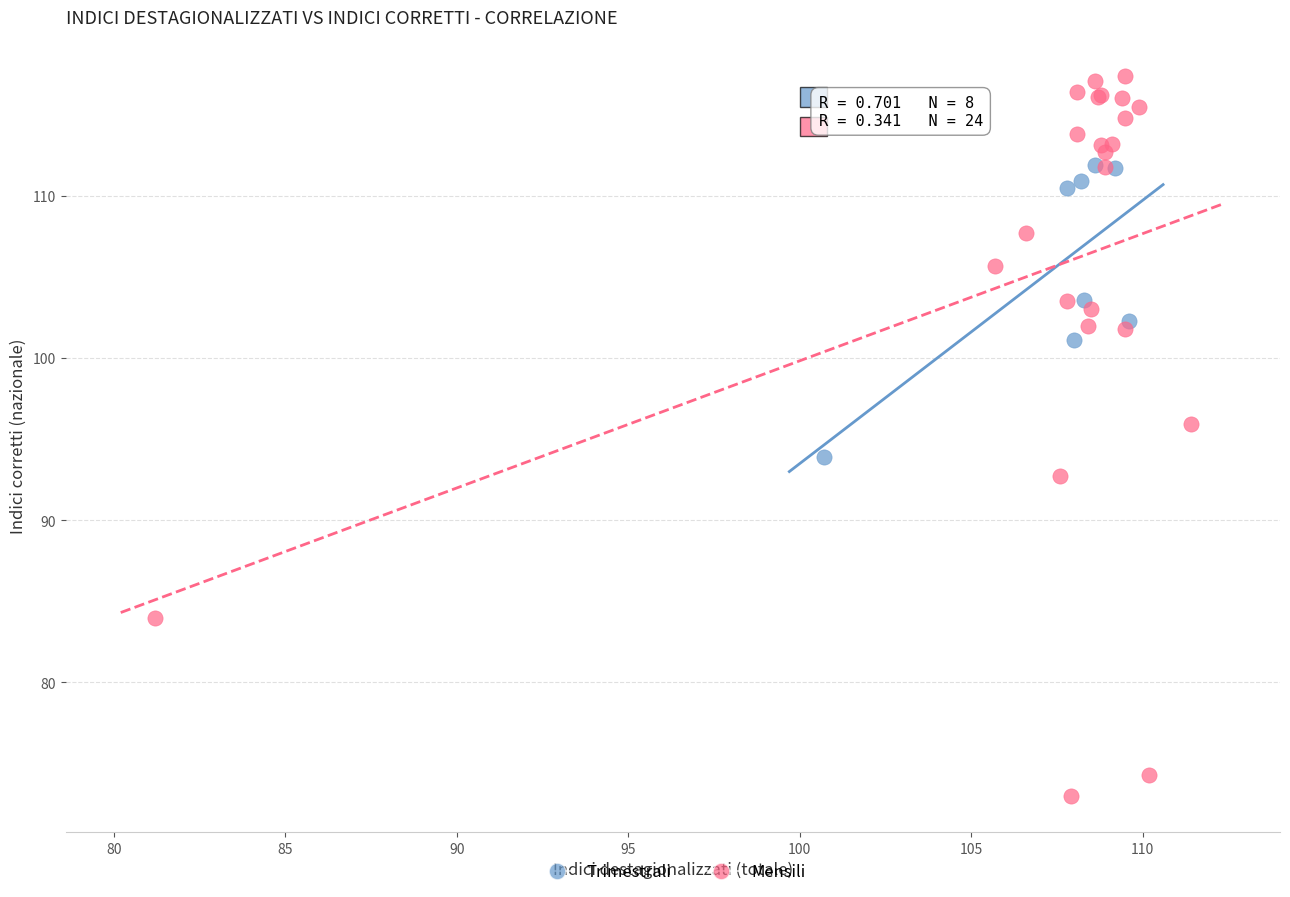

Which series has the widest spread of Y values?

Mensili